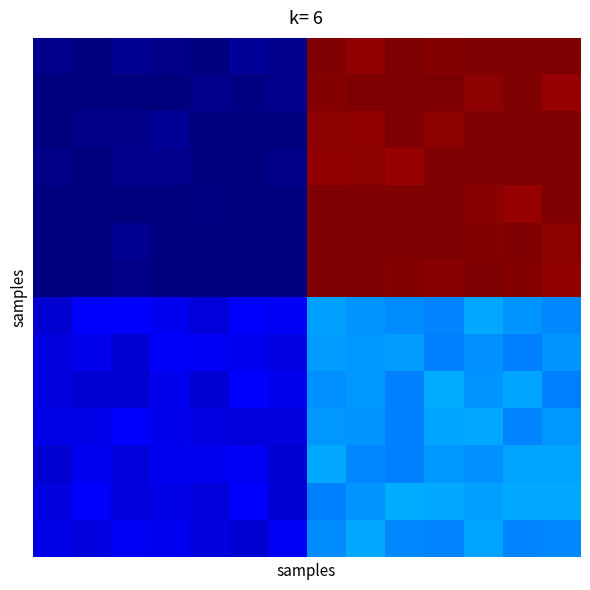

How many categories are shown in the chart?

14